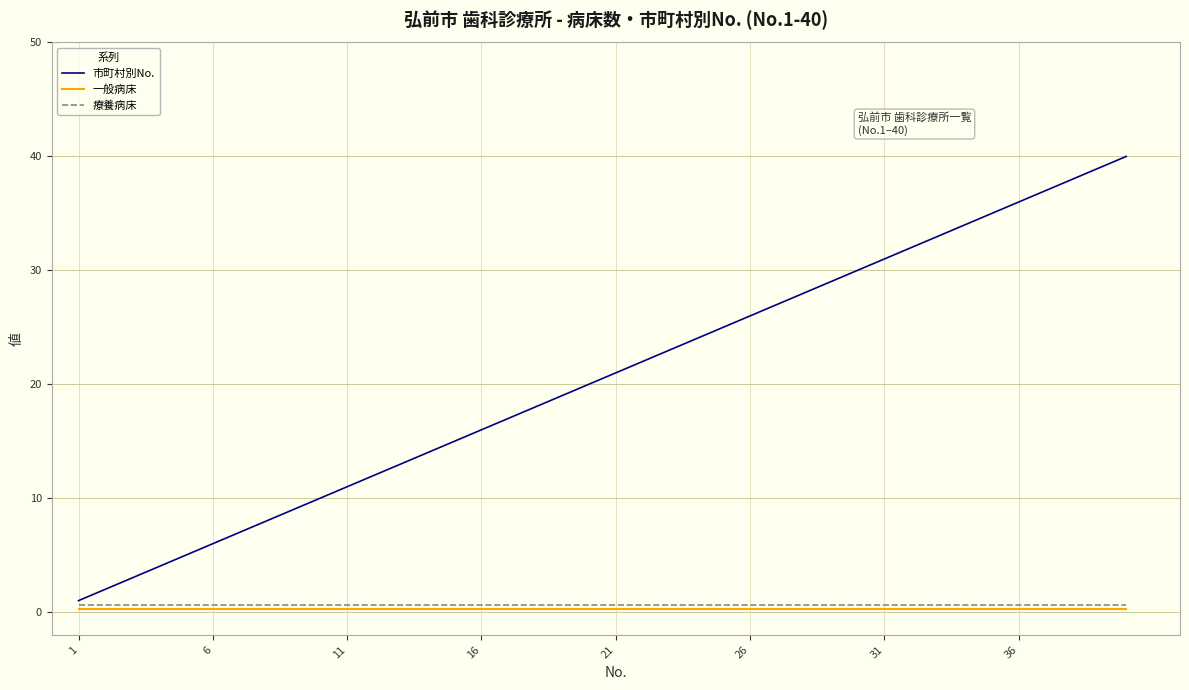

Does the chart have visible grid lines?

Yes